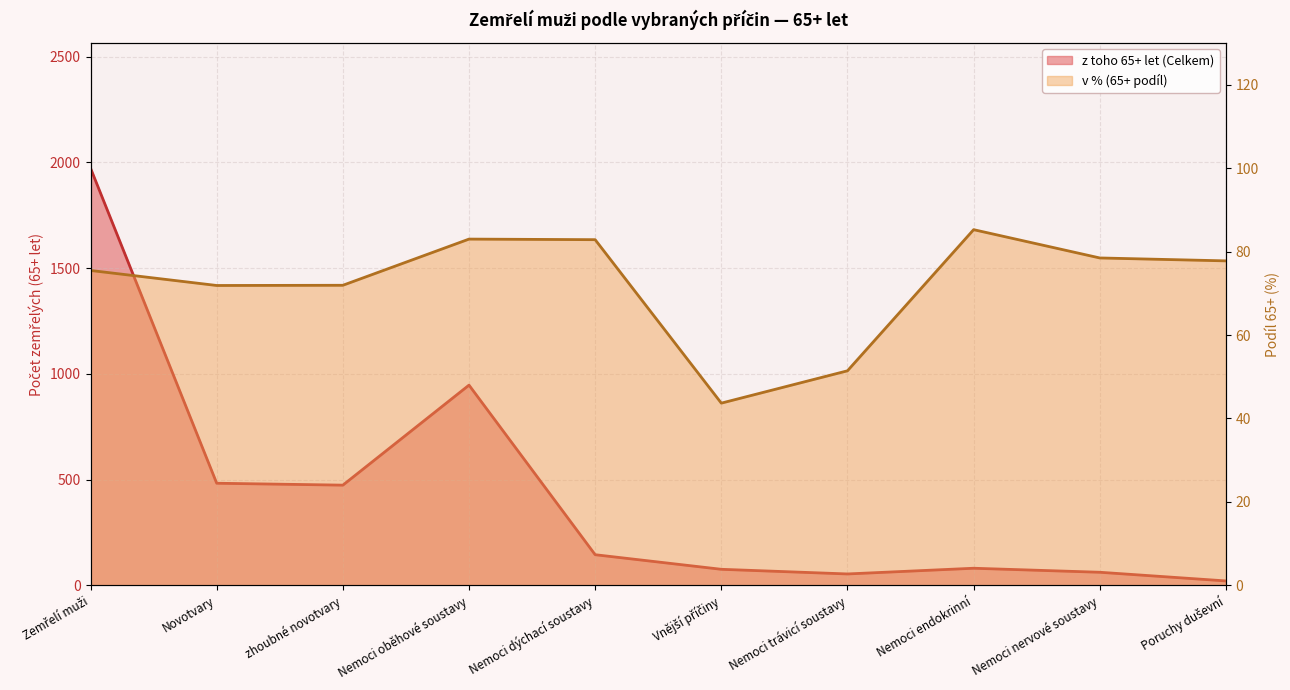

True or false: v % (65+ podíl) and z toho 65+ let (Celkem) cross at least once.

True